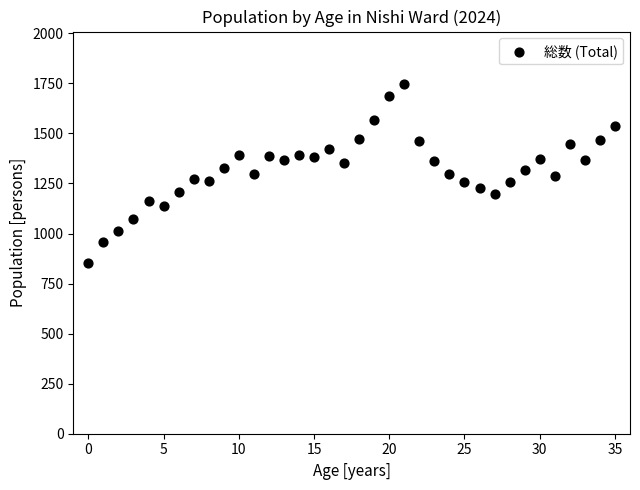

What is the range of Y values (max minus min)?

892